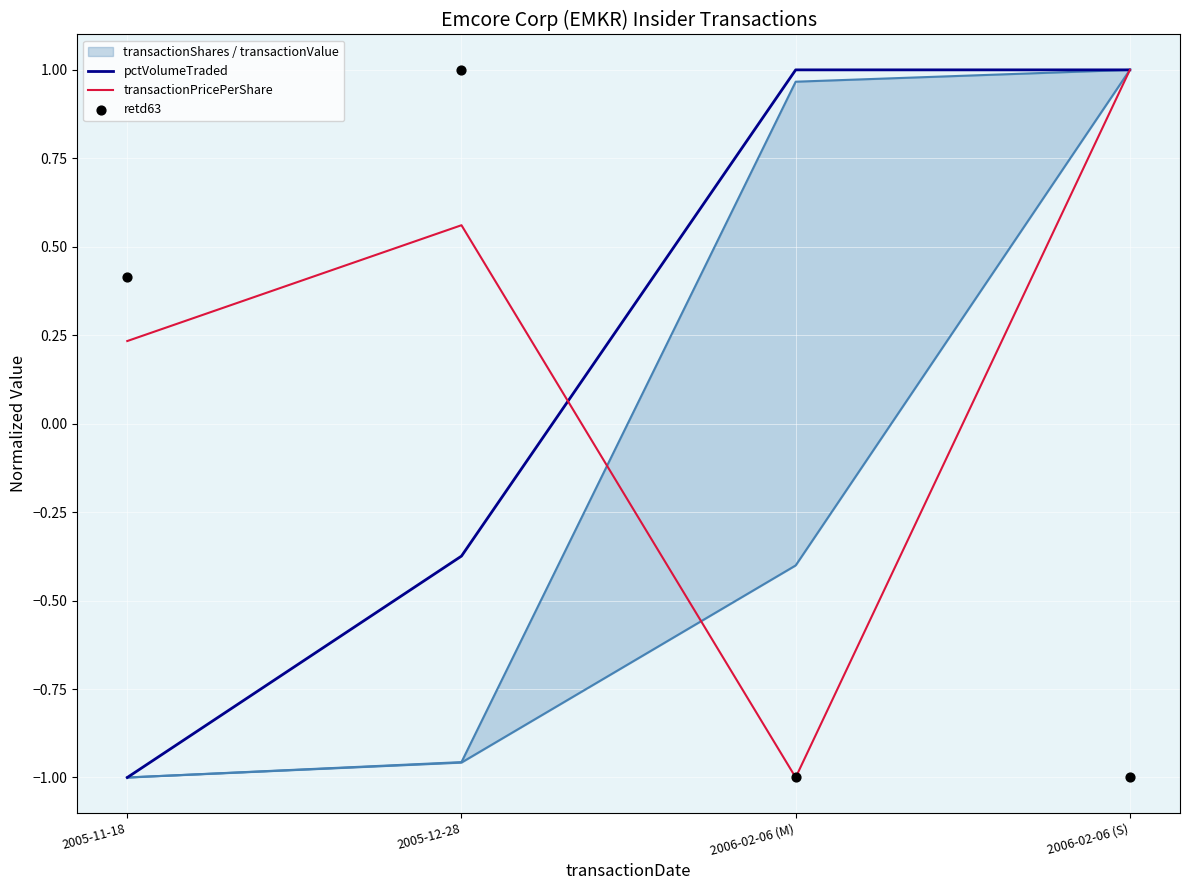

At how many categories does at least one series exceed 0?

4